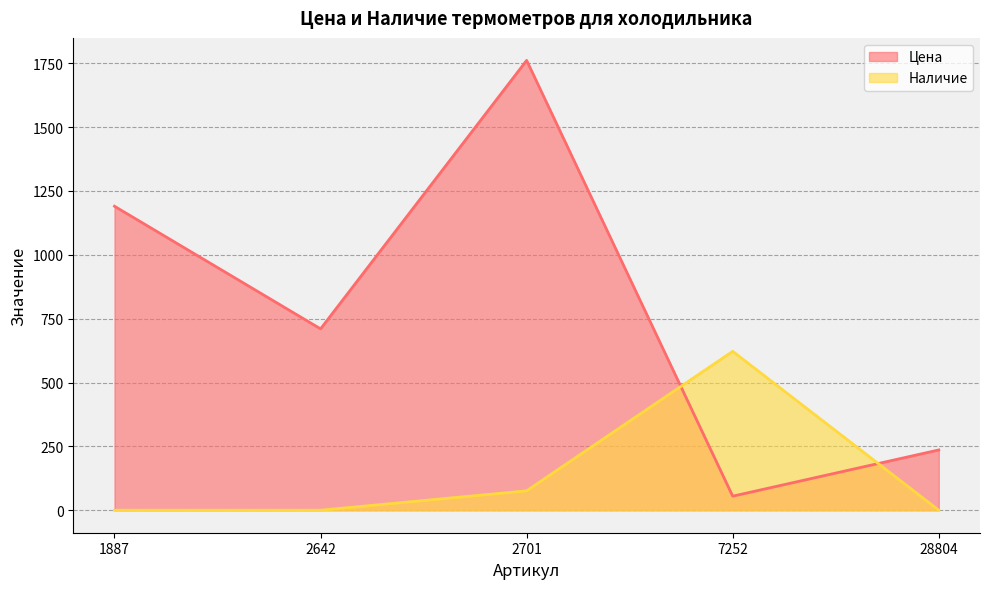

Is it true that Цена equals 2783 at 2701?

False